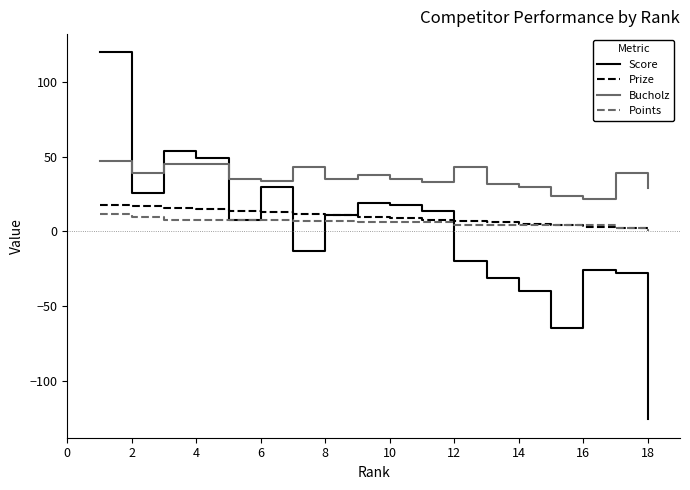

What is the maximum value shown in the chart?

120